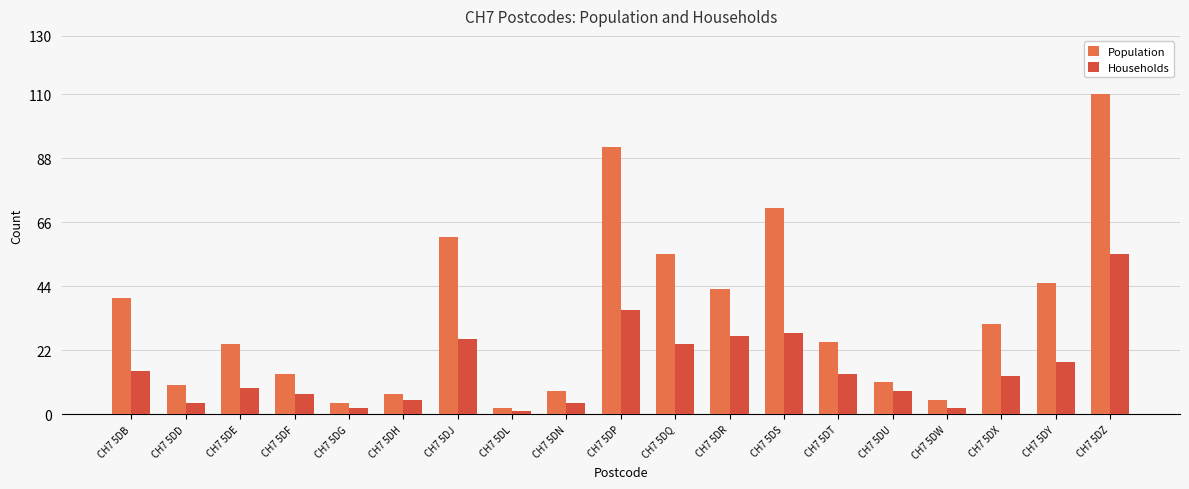

At which category is the sum across all series the highest?

CH7 5DZ